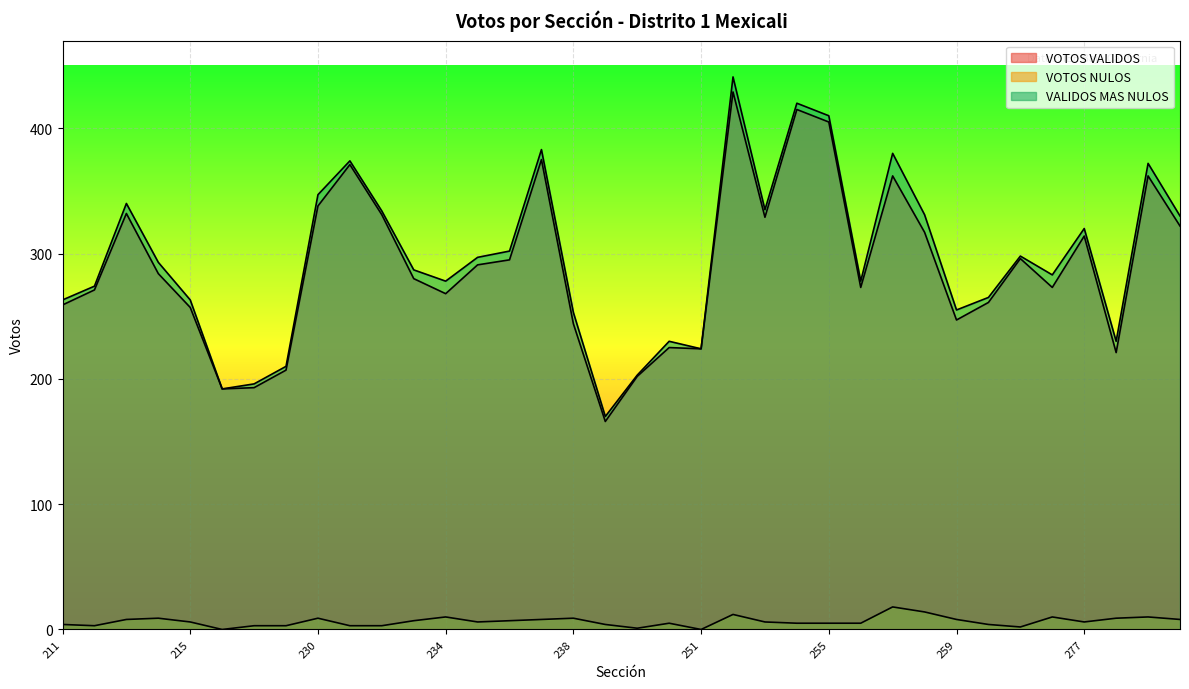

What is the value of the VOTOS VALIDOS point at the 18th from the left?

166